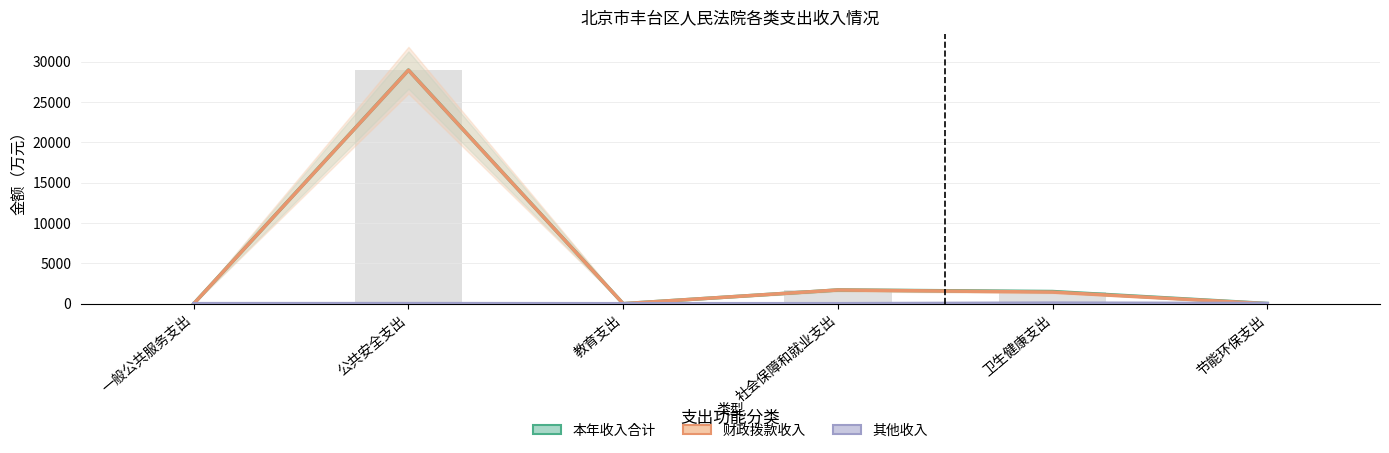

List the series in order of their peak value, highest first.

本年收入合计, 财政拨款收入, 其他收入